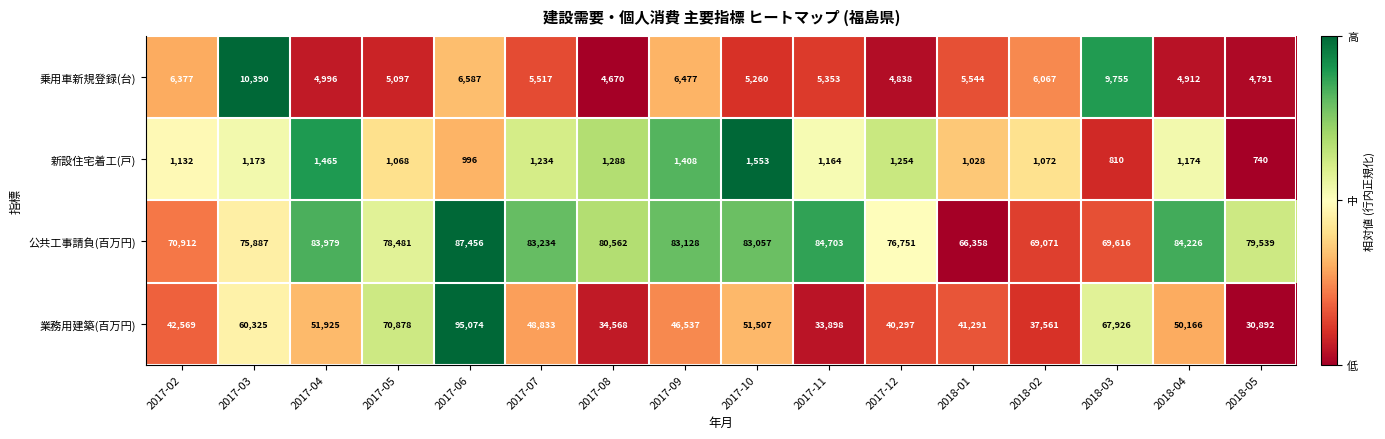

What is the sum of the 新設住宅着工(戸) values at 2017-09 and 2017-11?

2572